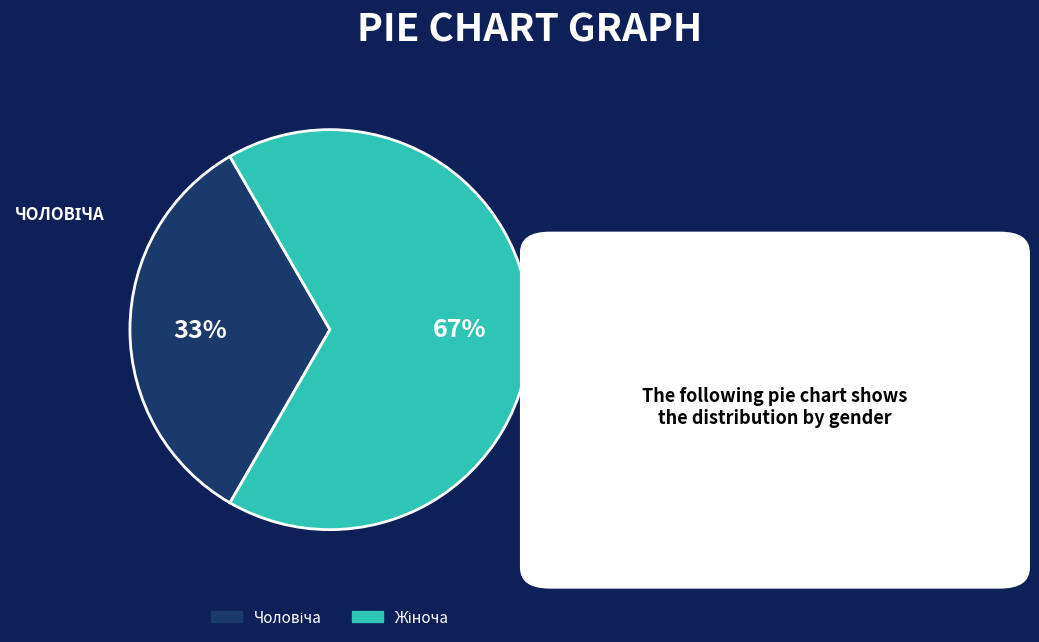

Does any single category account for the majority?

Yes